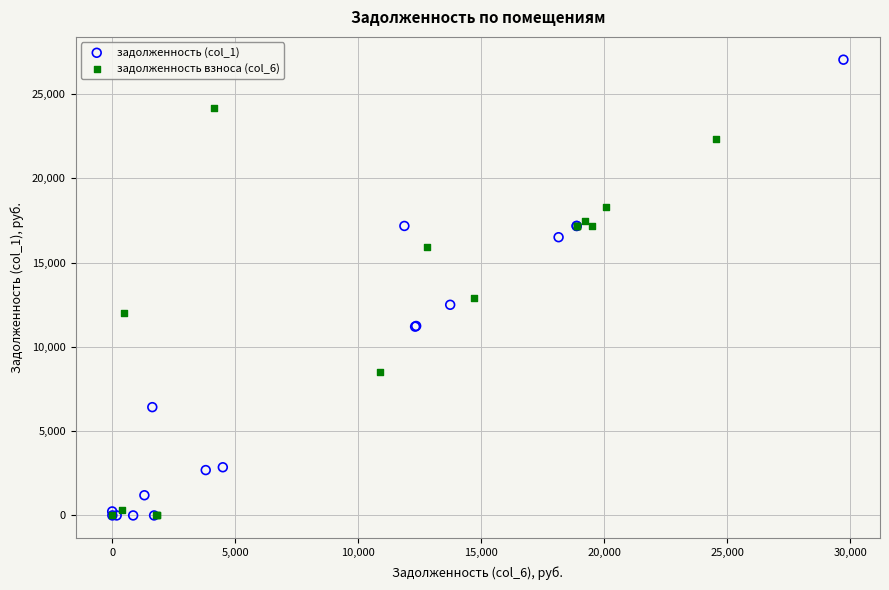

Which series has the widest spread of Y values?

задолженность (col_1)